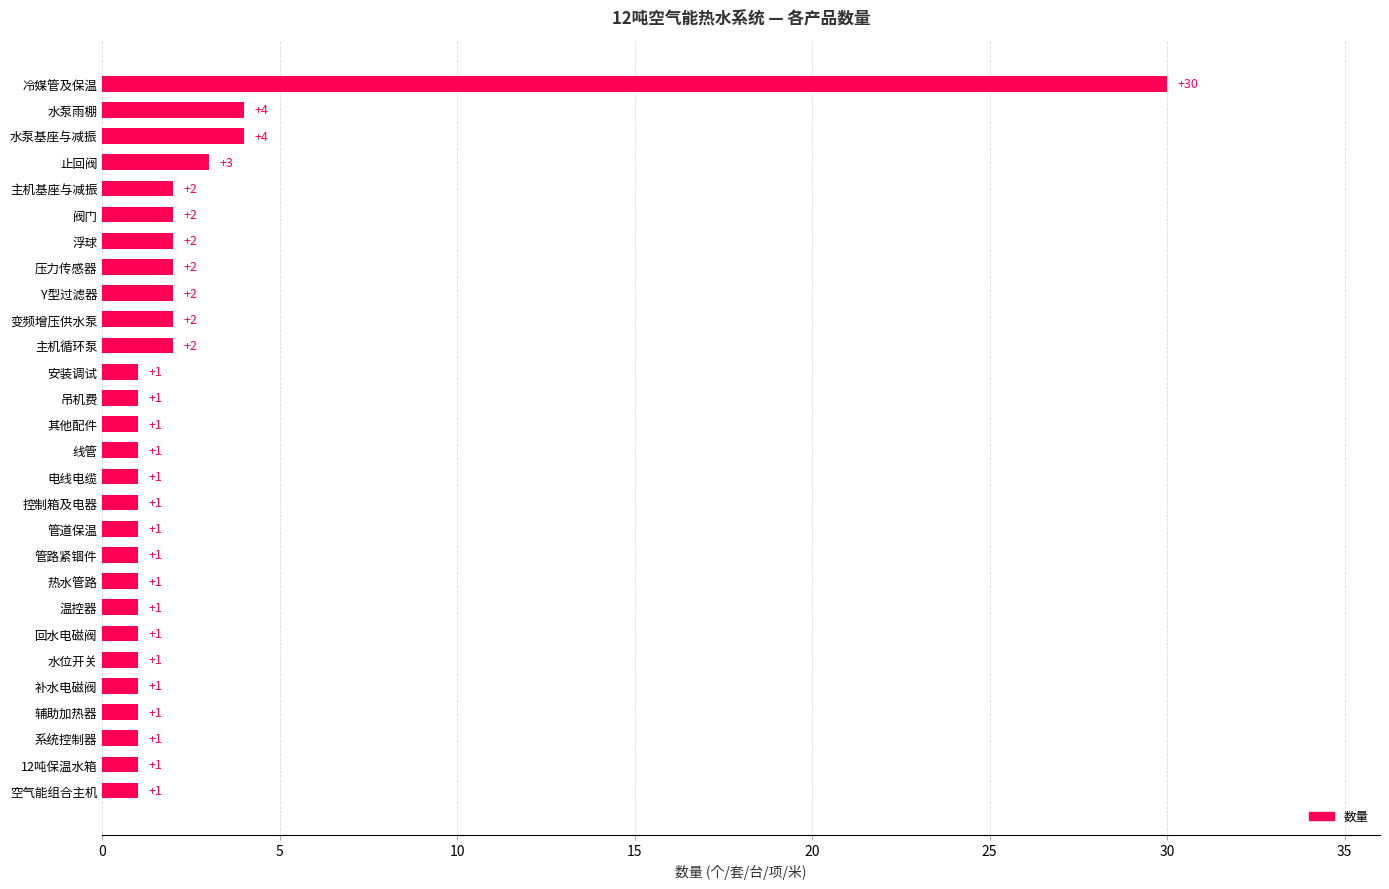

True or false: the data shows 4 at 水泵基座与减振.

True